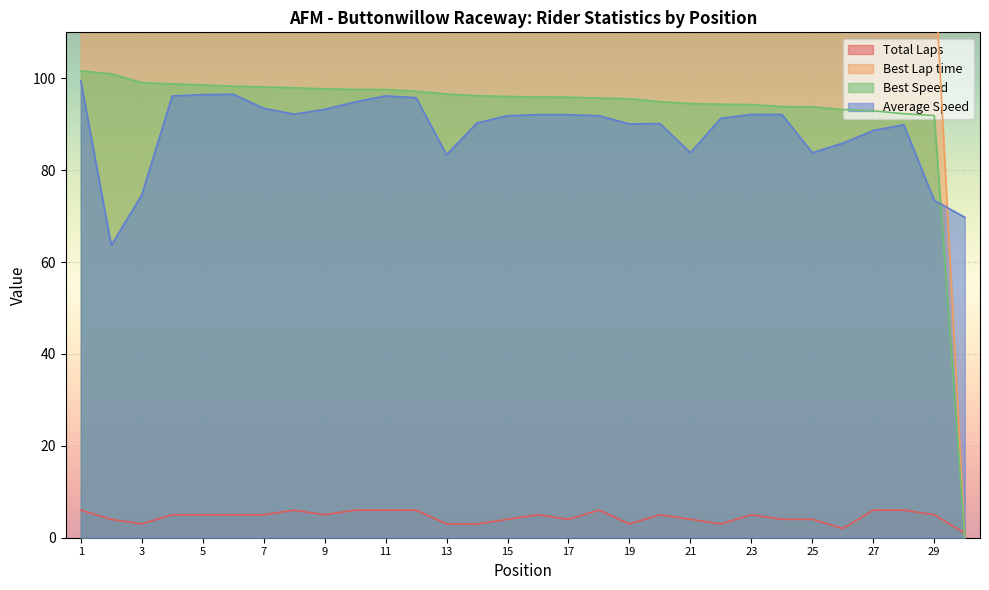

At which category is the sum across all series the highest?

1